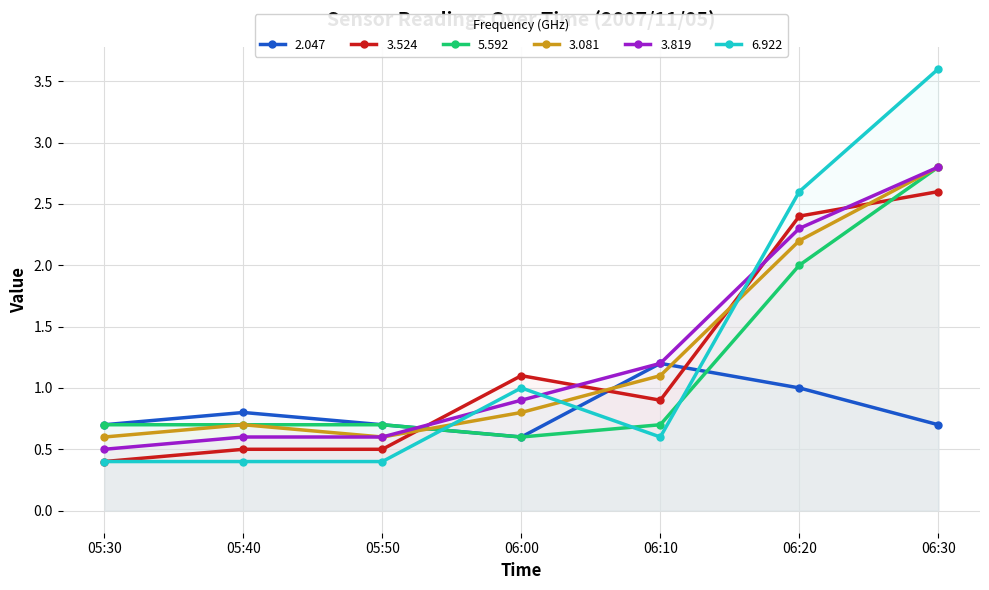

Which series has the largest range (max minus min)?

6.922